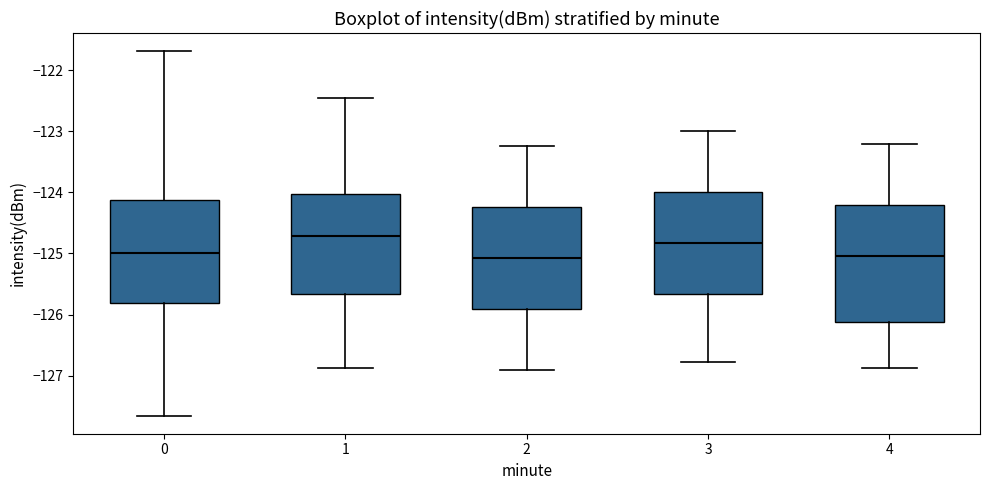

Reading left to right, transcribe this box plot: for each box, give where its median line is, the range the box spans, and where its two whiskers end, as read against the y-axis. The values are not printed on the chart, so give them approximately, as read against the axis.

0: median -125.0, box -125.8 to -124.1, whiskers -127.6 to -121.7
1: median -124.7, box -125.7 to -124.0, whiskers -126.9 to -122.5
2: median -125.1, box -125.9 to -124.2, whiskers -126.9 to -123.2
3: median -124.8, box -125.7 to -124.0, whiskers -126.8 to -123.0
4: median -125.0, box -126.1 to -124.2, whiskers -126.9 to -123.2